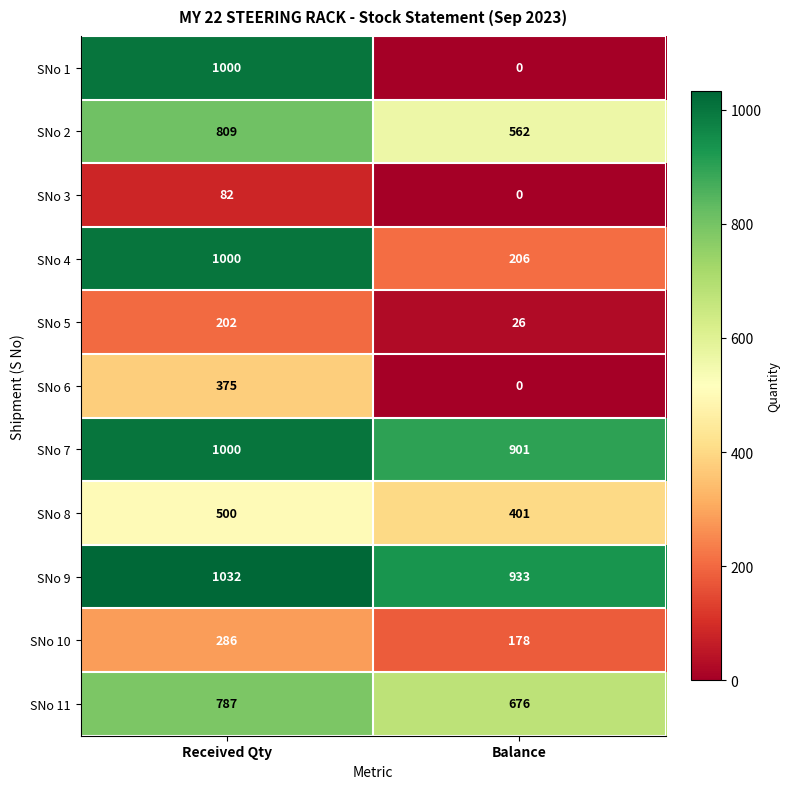

At which category does the chart reach its peak across all series?

Received Qty